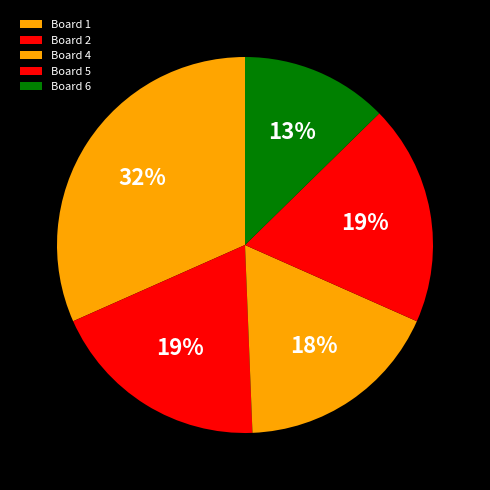

How many slices are in this pie chart?

5